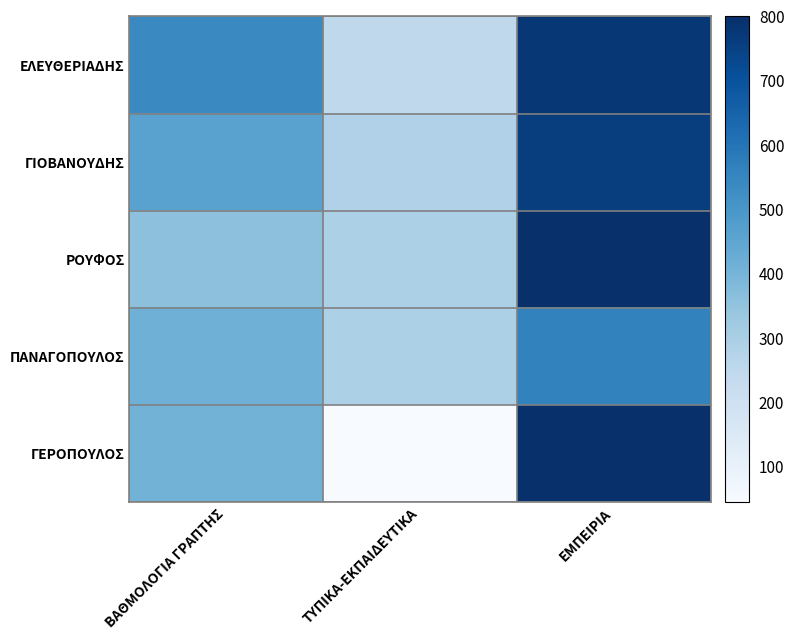

At which category is the sum across all series the highest?

ΕΜΠΕΙΡΙΑ